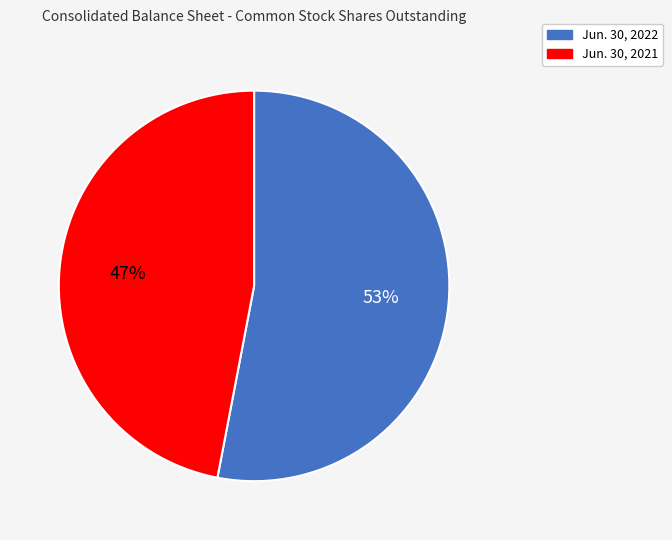

Rank the categories by value from lowest to highest.

Jun. 30, 2021, Jun. 30, 2022